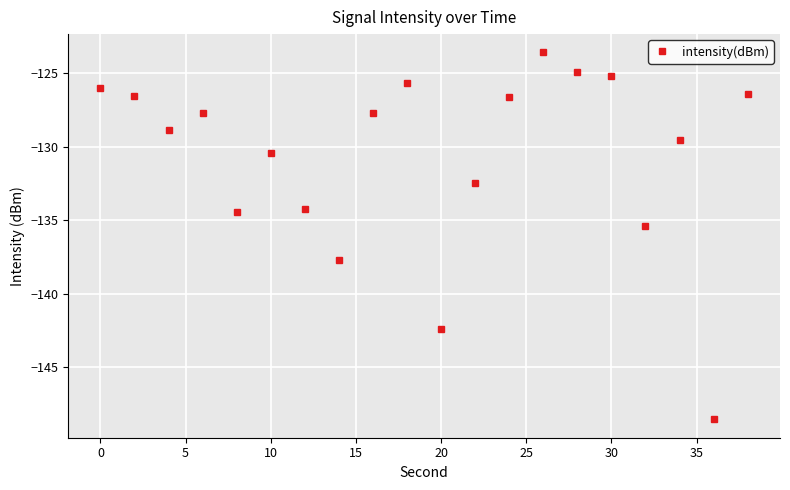

What is the difference between the maximum and second lowest values?

18.8